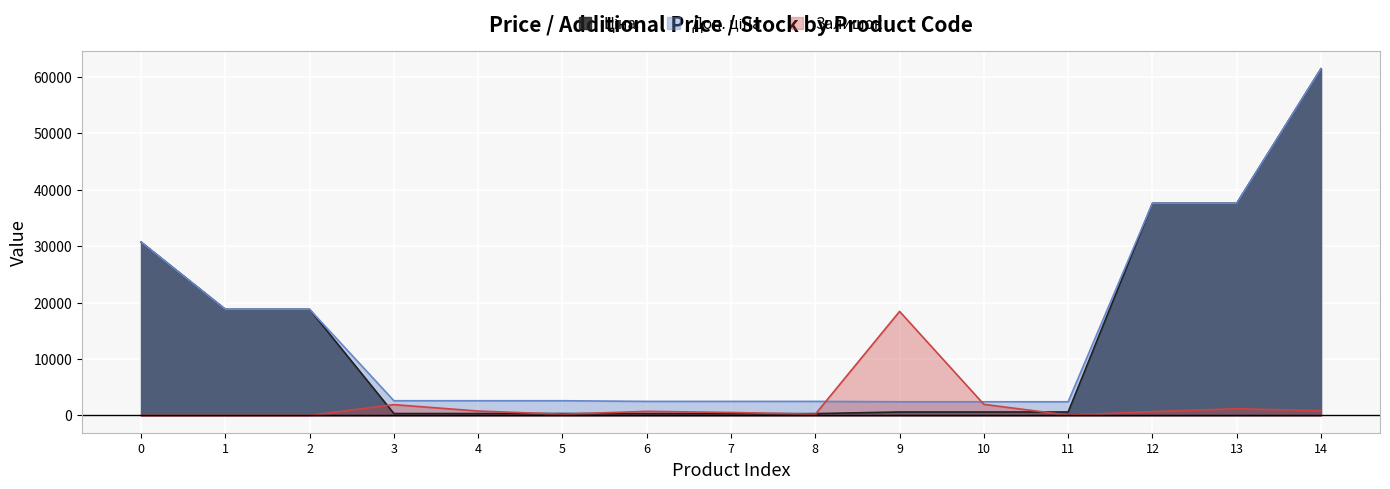

What is the difference between the maximum and minimum values in the Доп. ціна series?

59019.4